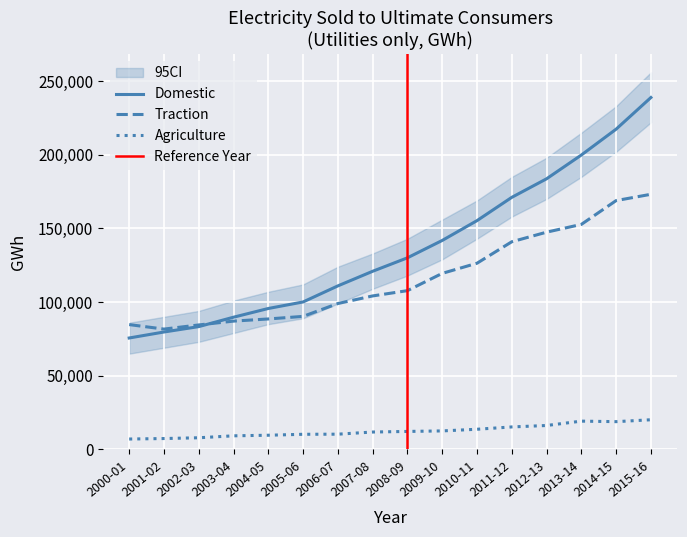

What is the label of the 14th point from the right?

2002-03